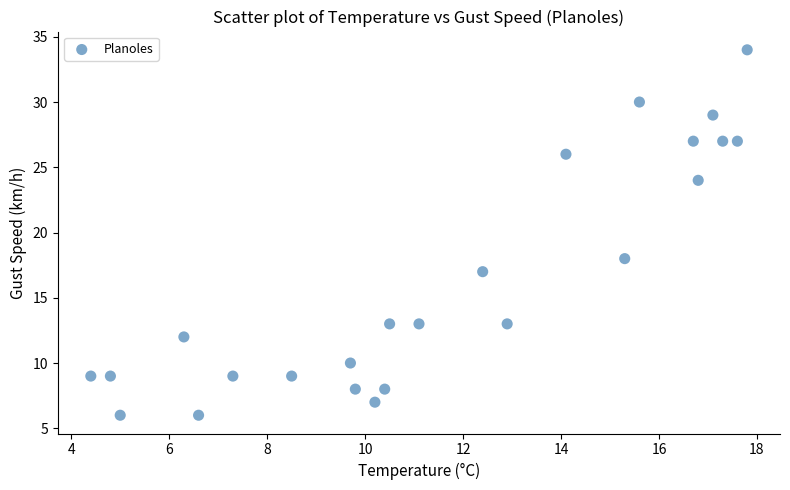

What Y value in the scatter plot is closest to 20?

18